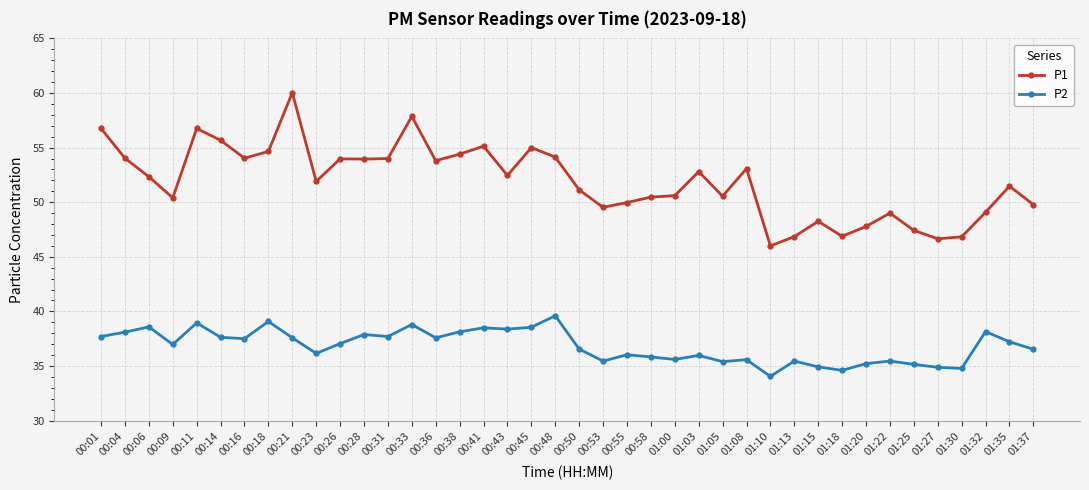

The value of P1 at 00:06 is 28.4. True or false?

False